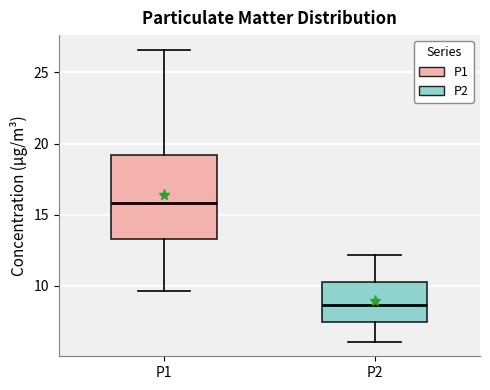

Reading left to right, transcribe this box plot: for each box, give where its median line is, the range the box spans, and where its two whiskers end, as read against the y-axis. The values are not printed on the chart, so give them approximately, as read against the axis.

P1: median 16.0, box 13.5 to 19.0, whiskers 9.5 to 26.5
P2: median 8.5, box 7.5 to 10.5, whiskers 6.0 to 12.0